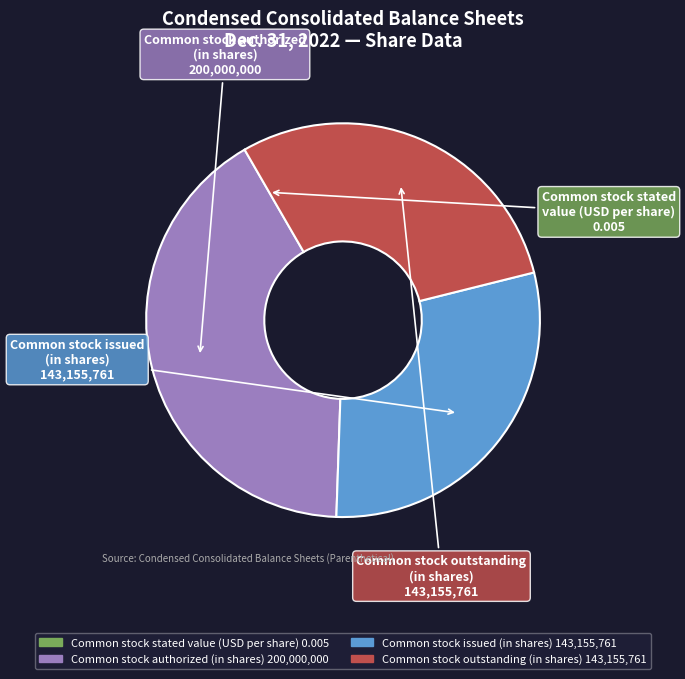

Which slice is the smallest?

Common stock stated value (USD per share)